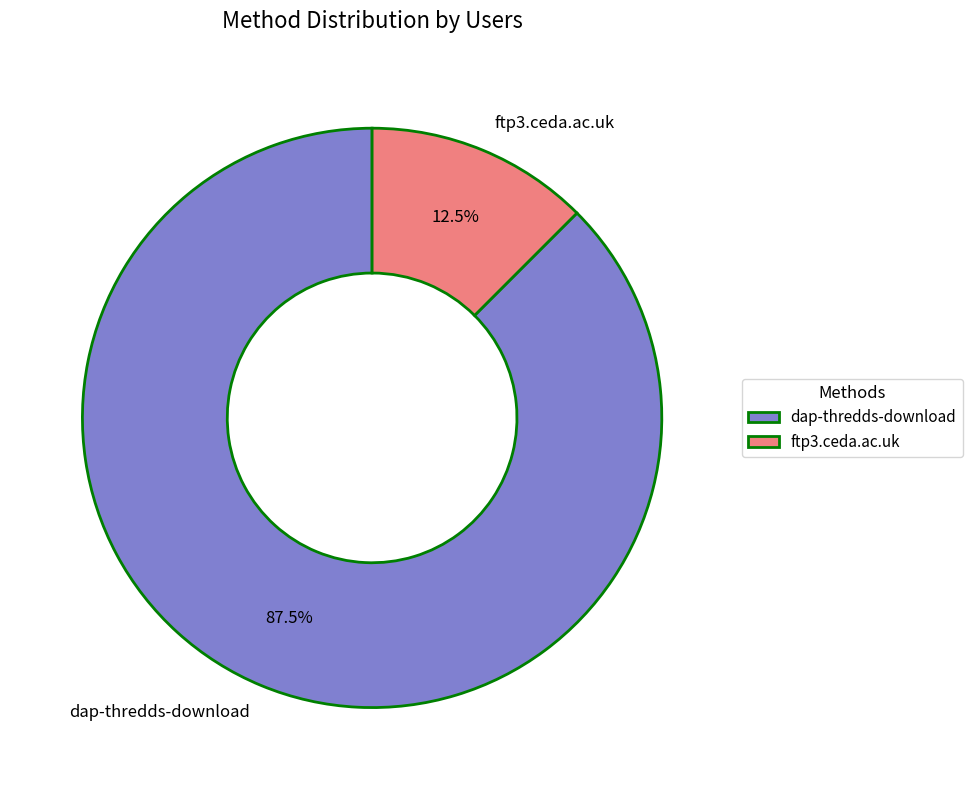

Which category has the biggest portion of the pie?

dap-thredds-download